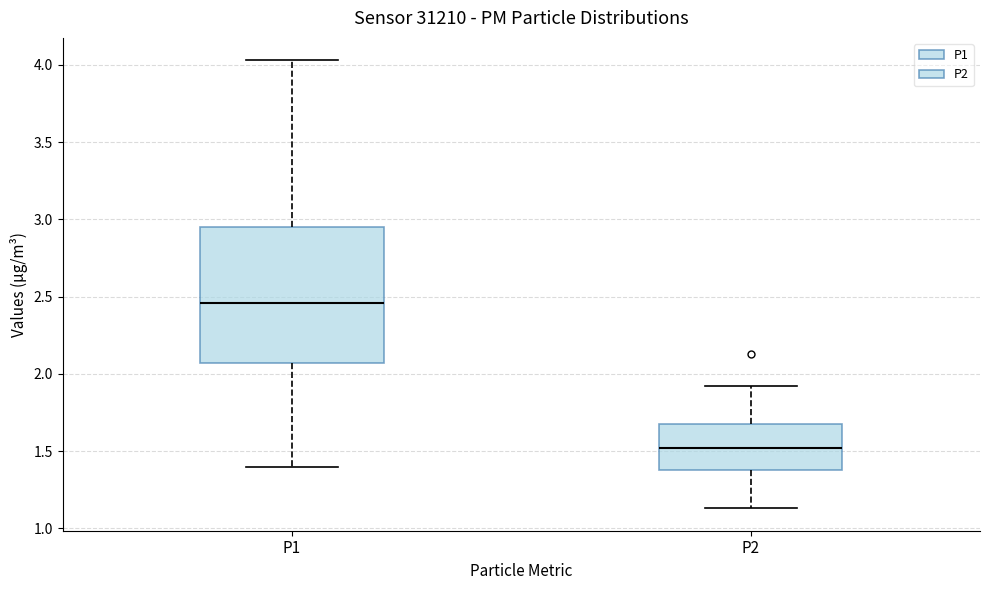

Which box is the tallest, from its lower edge to its upper edge?

P1